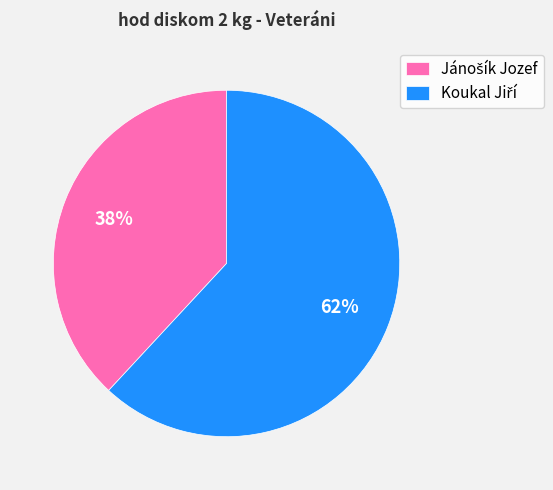

Is there any slice that represents more than half of the pie?

Yes